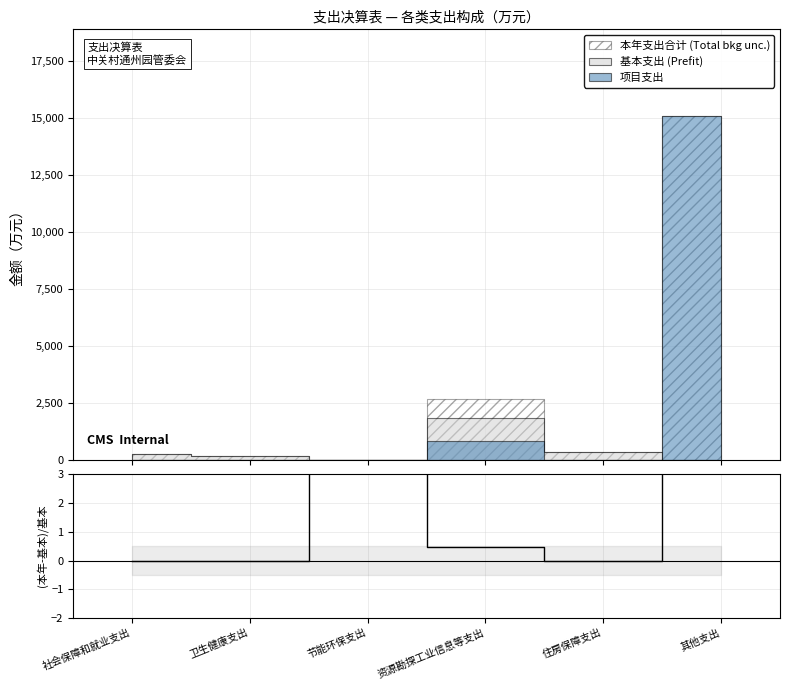

What is the greatest value displayed?

15100.0